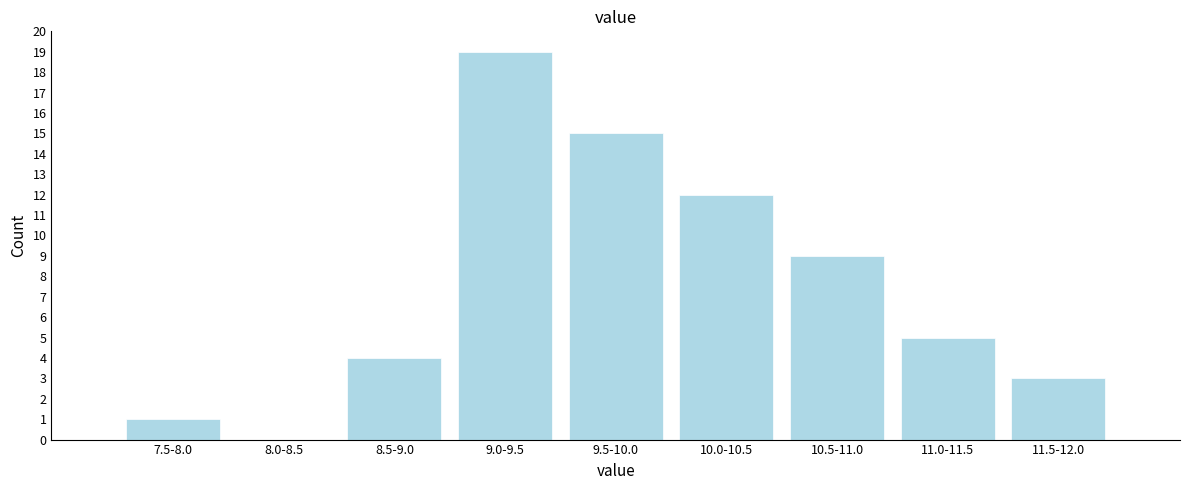

Reading left to right, extract all data points from this chart.

7.5-8.0=1	8.0-8.5=0	8.5-9.0=4	9.0-9.5=19	9.5-10.0=15	10.0-10.5=12	10.5-11.0=9	11.0-11.5=5	11.5-12.0=3